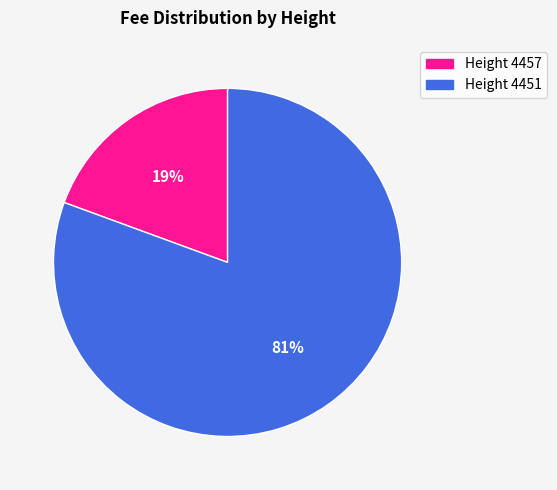

Is there any slice that represents more than half of the pie?

Yes